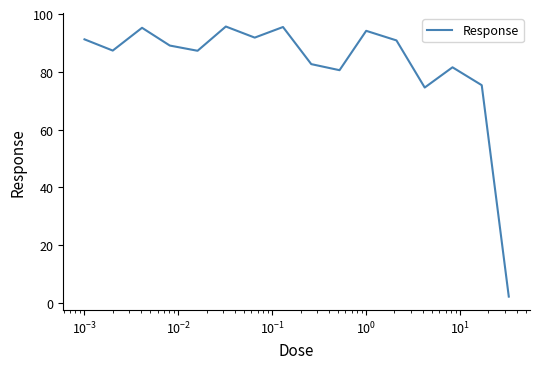

What is the difference between the maximum and minimum values?

93.5